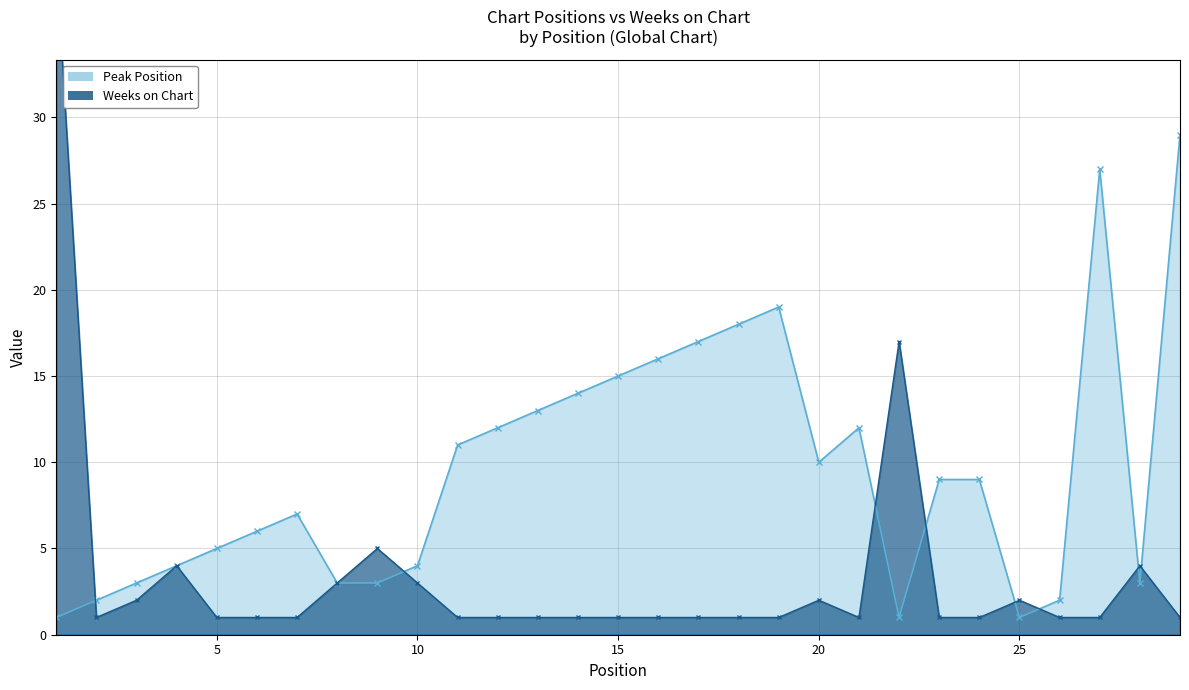

At which label does Peak Position first exceed 9?

11